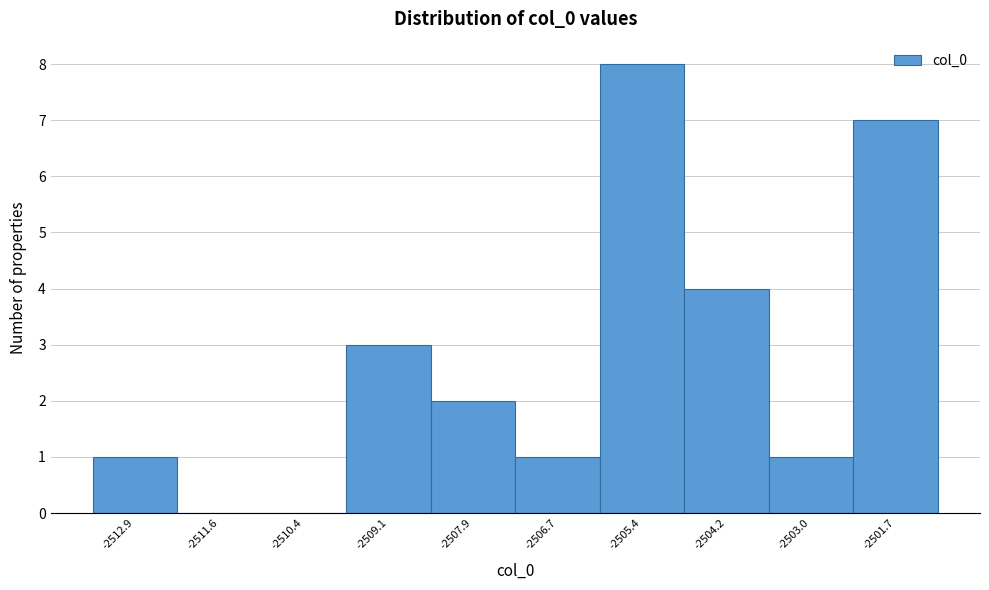

Reading left to right, extract all data points from this chart.

-2512.9=1	-2511.6=0	-2510.4=0	-2509.1=3	-2507.9=2	-2506.7=1	-2505.4=8	-2504.2=4	-2503.0=1	-2501.7=7